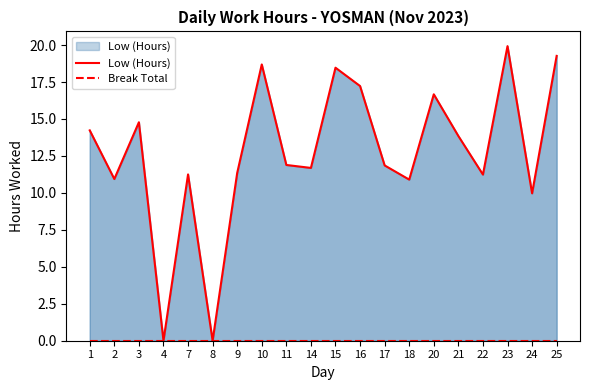

Reading left to right, list all the values displayed in this chart.

Low (Hours): 14.2	10.9	14.8	0.0	11.2	0.0	11.3	18.7	11.9	11.7	18.5	17.2	11.9	10.9	16.7	13.8	11.2	19.9	10.0	19.3
Break Total: 0.0	0.0	0.0	0.0	0.0	0.0	0.0	0.0	0.0	0.0	0.0	0.0	0.0	0.0	0.0	0.0	0.0	0.0	0.0	0.0